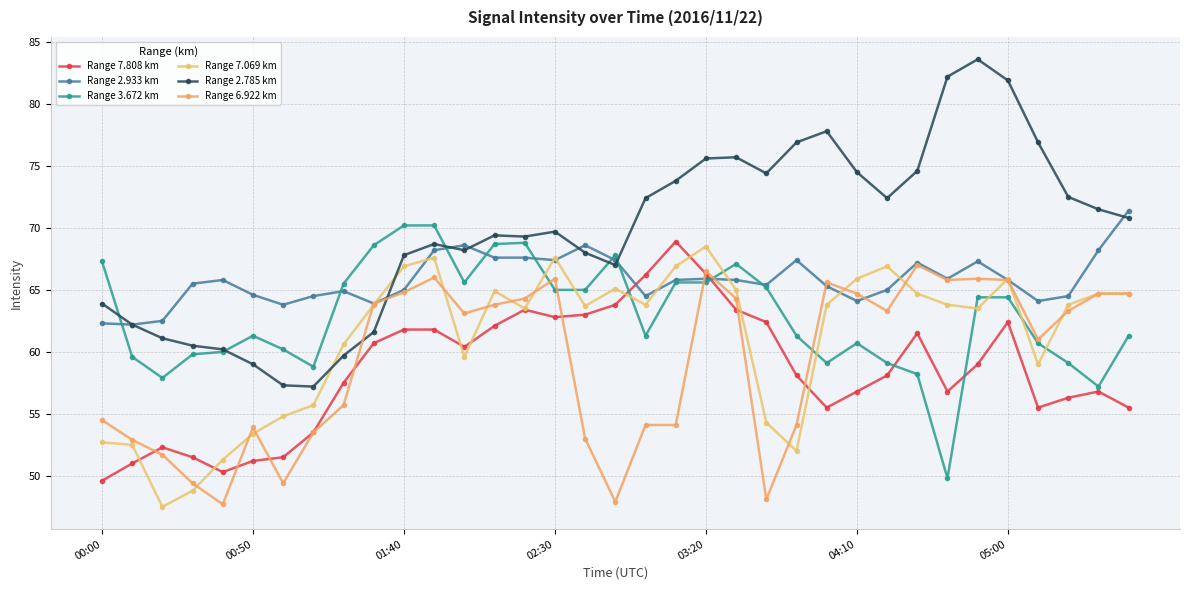

How many series are shown in this chart?

6